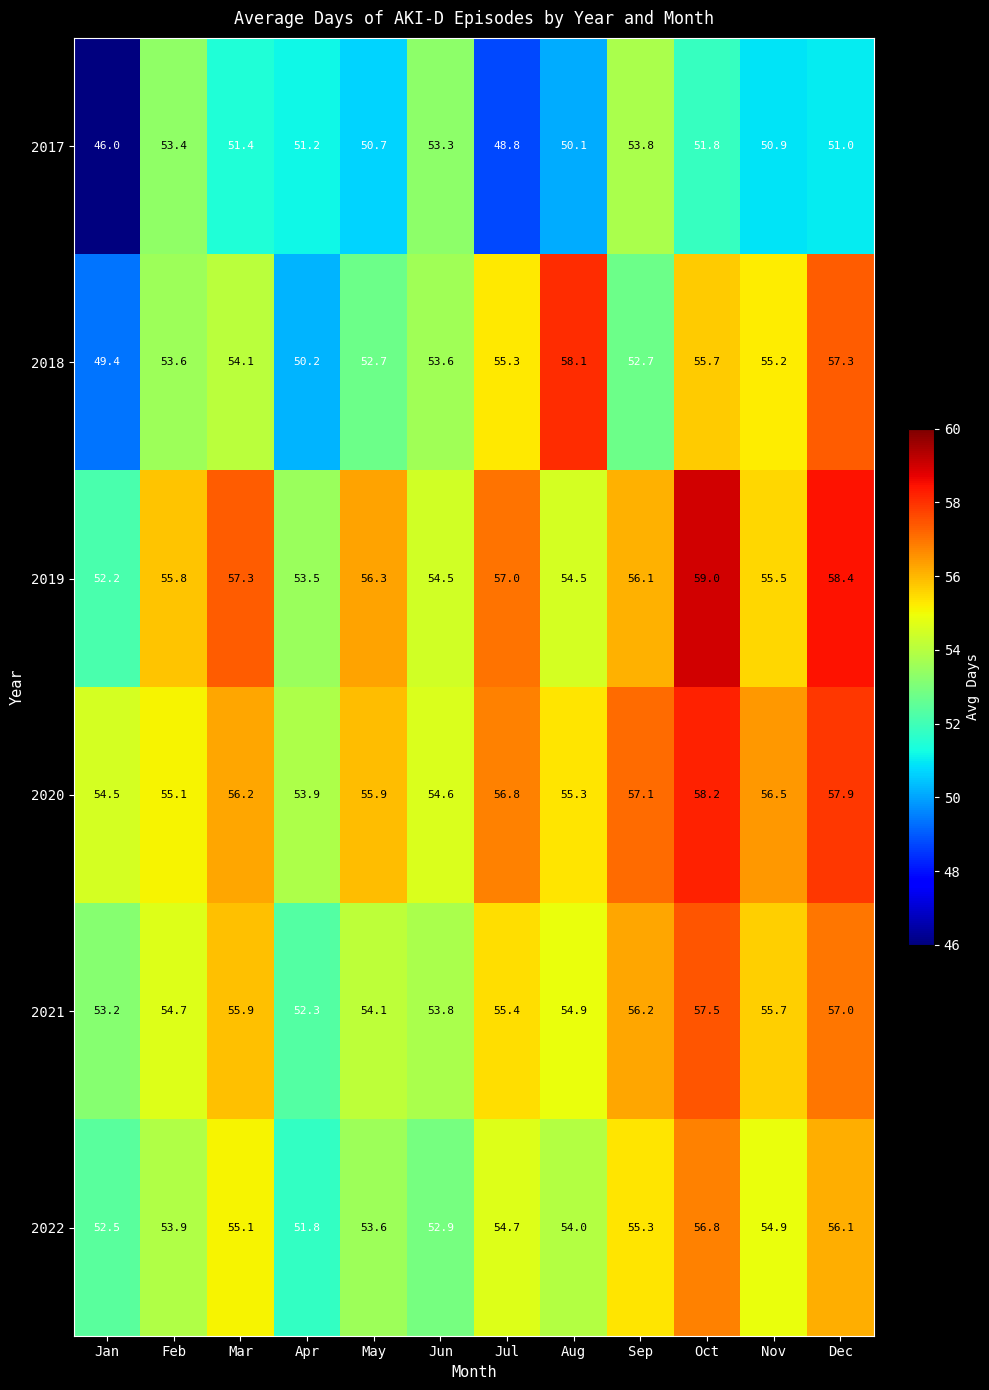

What is the difference between the second highest and second lowest values in the 2018 series?

7.1